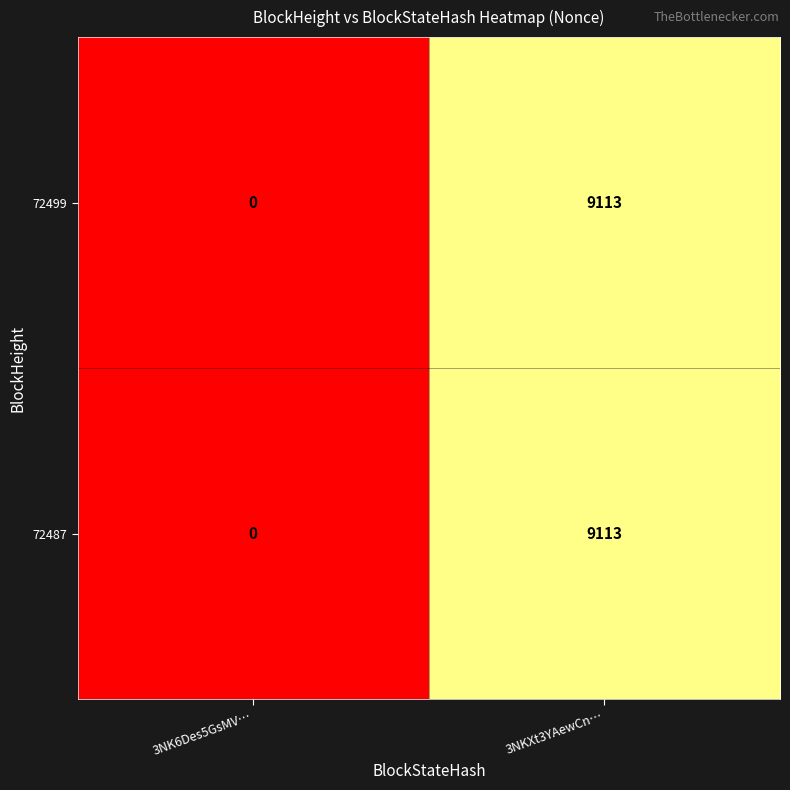

What is the difference between the maximum and minimum values in the 72487 series?

9113